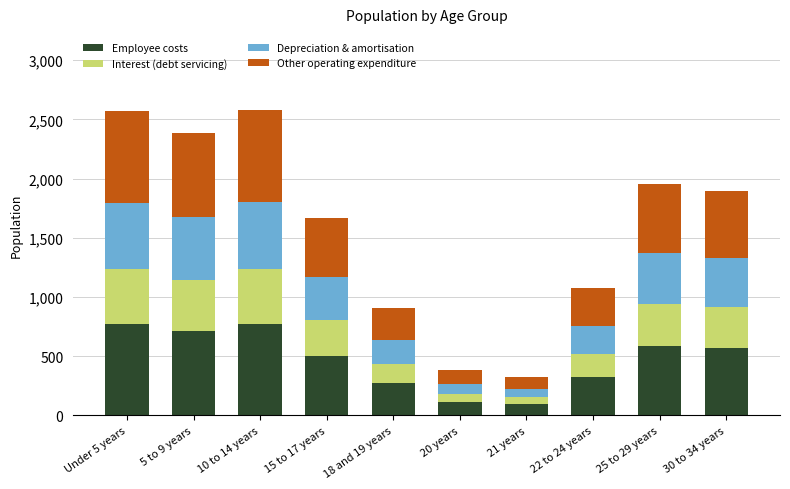

What is the total value across all series at 10 to 14 years?

2577.0